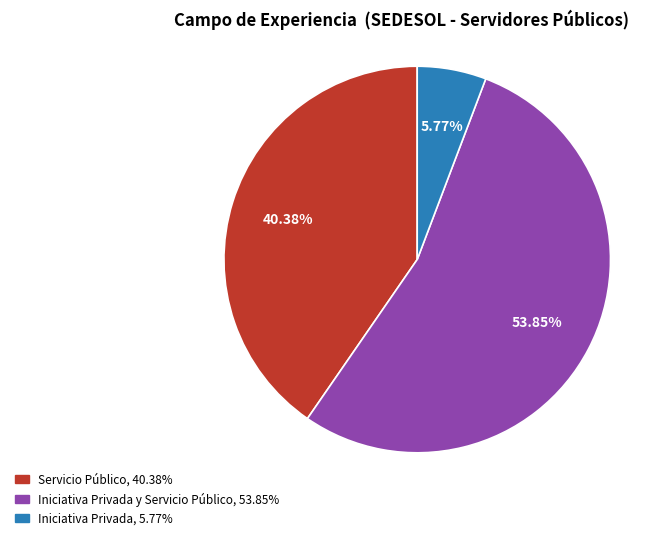

How many segments does this pie chart have?

3